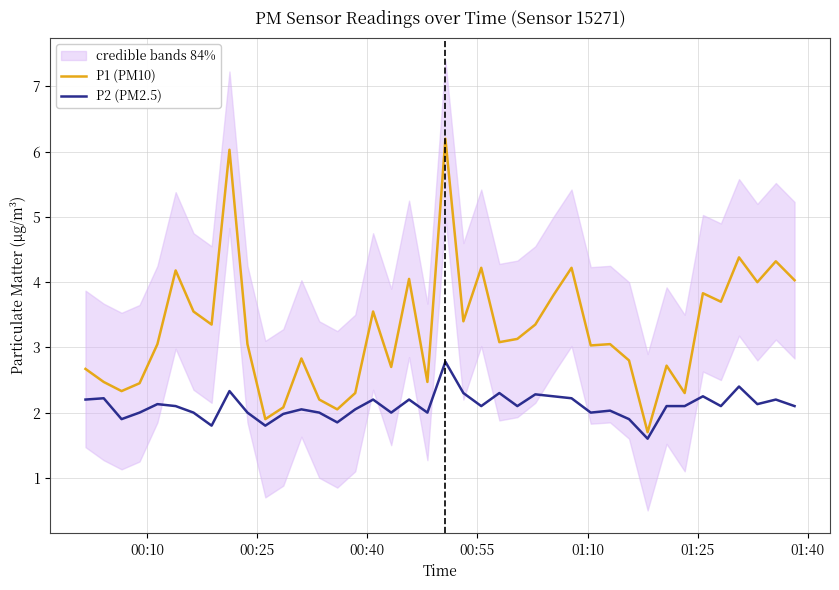

What is the maximum value for P2 (PM2.5)?

2.8